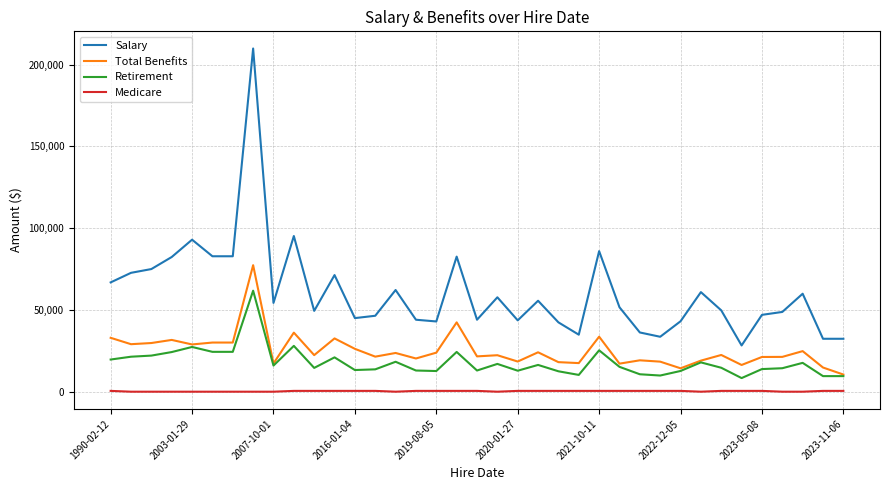

Rank the series by their maximum value, from highest to lowest.

Salary, Total Benefits, Retirement, Medicare